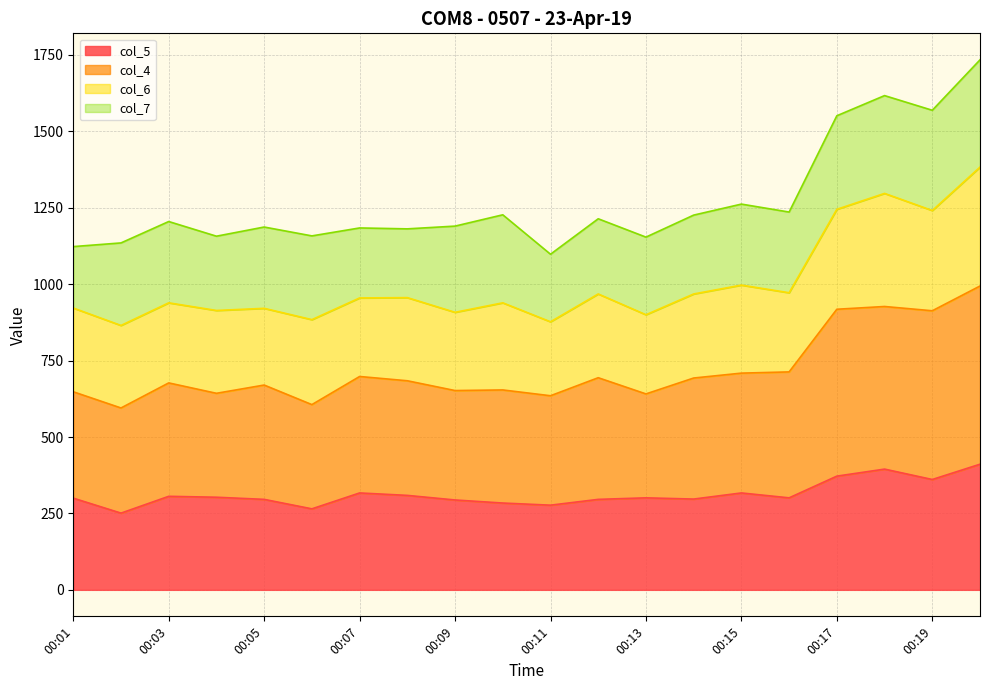

True or false: col_5 and col_4 intersect in this chart.

False